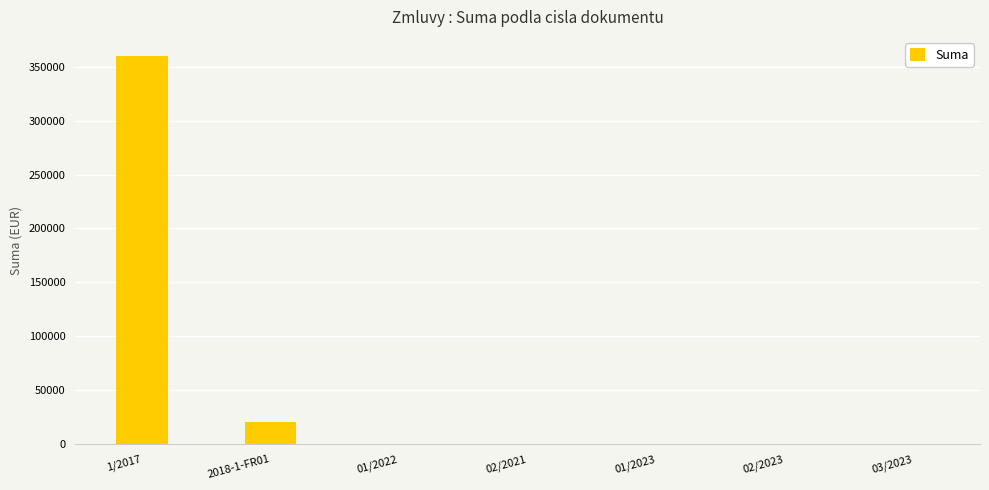

Count the number of data series in this chart.

1